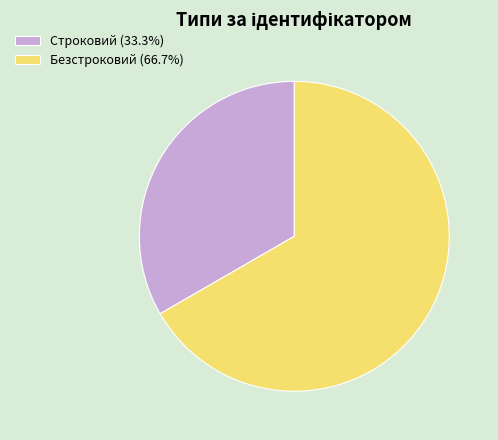

Combined, do Безстроковий (66.7%) and Строковий (33.3%) account for over 50%?

Yes